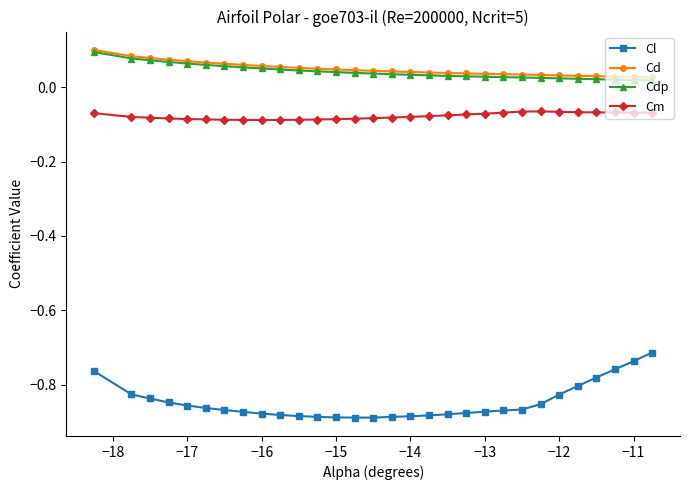

Does the chart display data point markers on the line(s)?

Yes